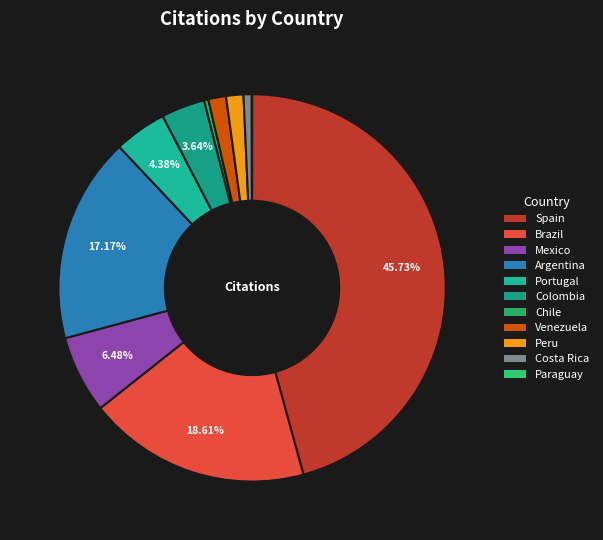

Rank the categories by value from highest to lowest.

Spain, Brazil, Argentina, Mexico, Portugal, Colombia, Venezuela, Peru, Costa Rica, Chile, Paraguay